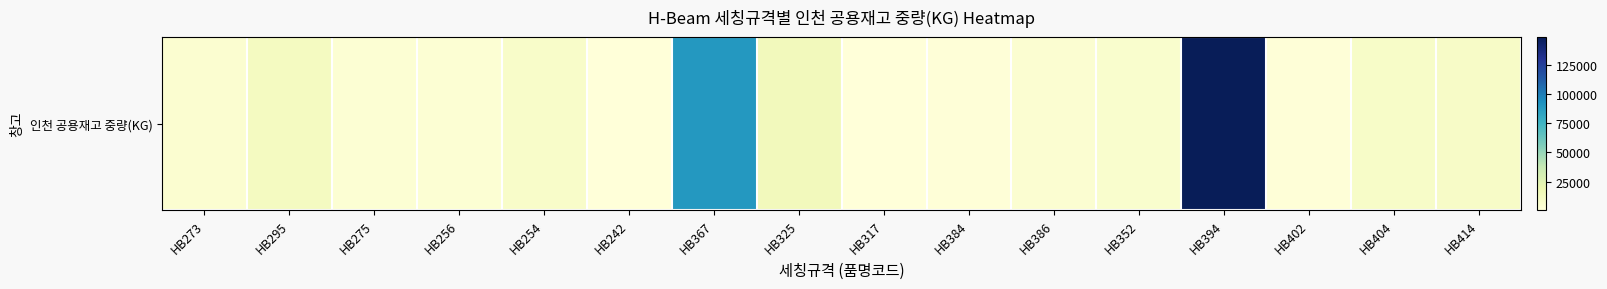

At which label does the data first exceed 6080?

HB295